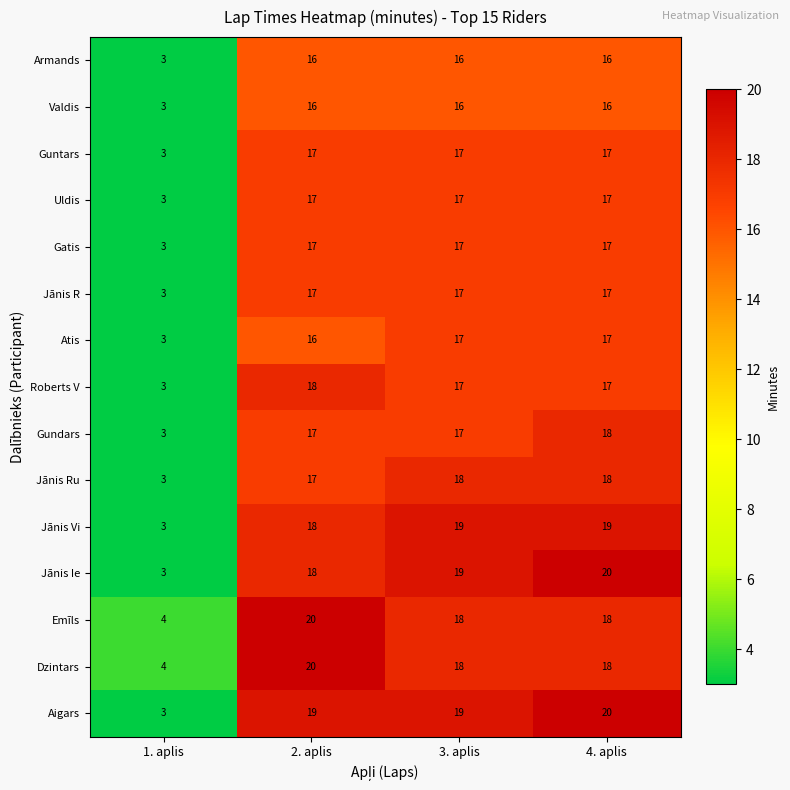

At how many categories does at least one series exceed 11?

3